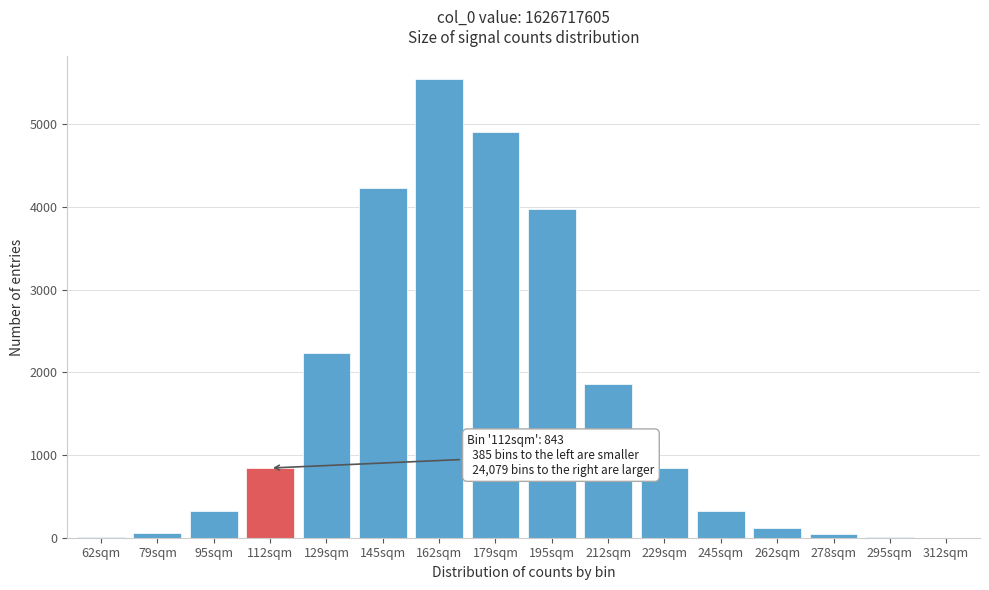

What is the sum of all values?

25307